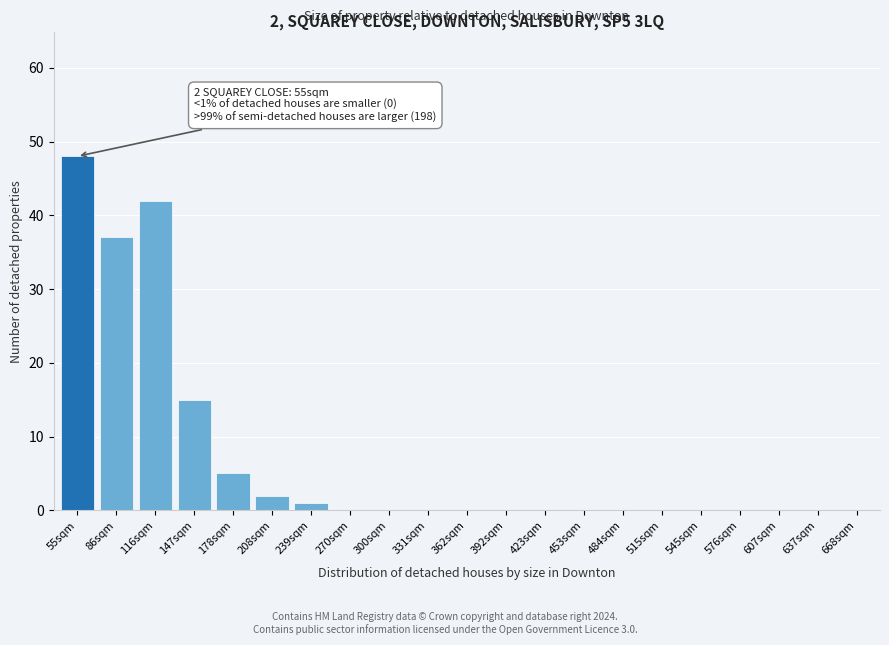

Reading left to right, extract all data points from this chart.

55sqm=48	86sqm=37	116sqm=42	147sqm=15	178sqm=5	208sqm=2	239sqm=1	270sqm=0	300sqm=0	331sqm=0	362sqm=0	392sqm=0	423sqm=0	453sqm=0	484sqm=0	515sqm=0	545sqm=0	576sqm=0	607sqm=0	637sqm=0	668sqm=0